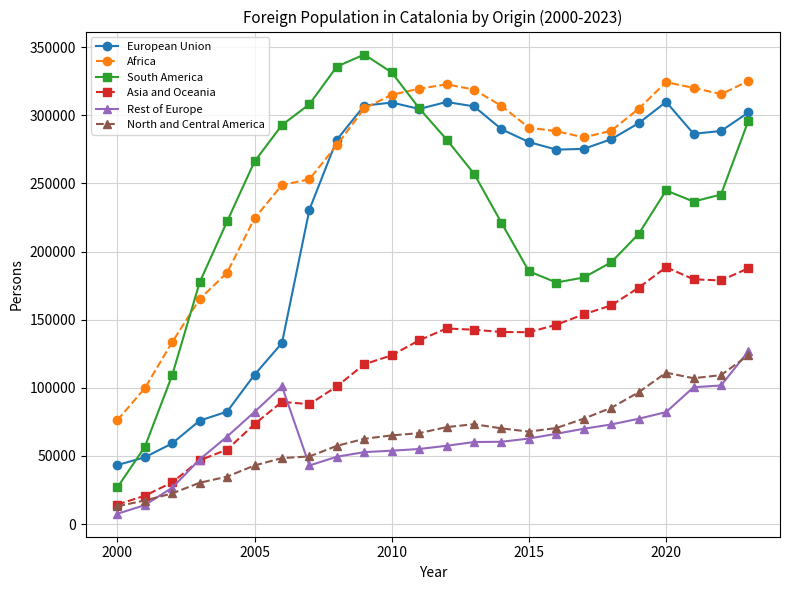

What is the highest value of the South America series?

344520